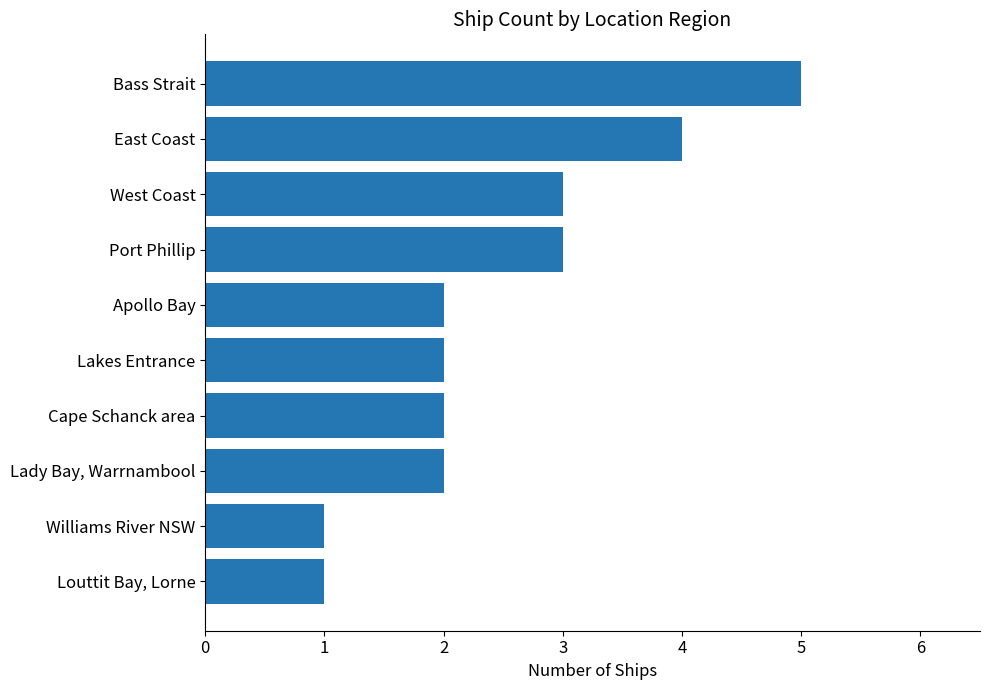

Approximately how many times larger is the value at East Coast compared to Bass Strait?

0.8